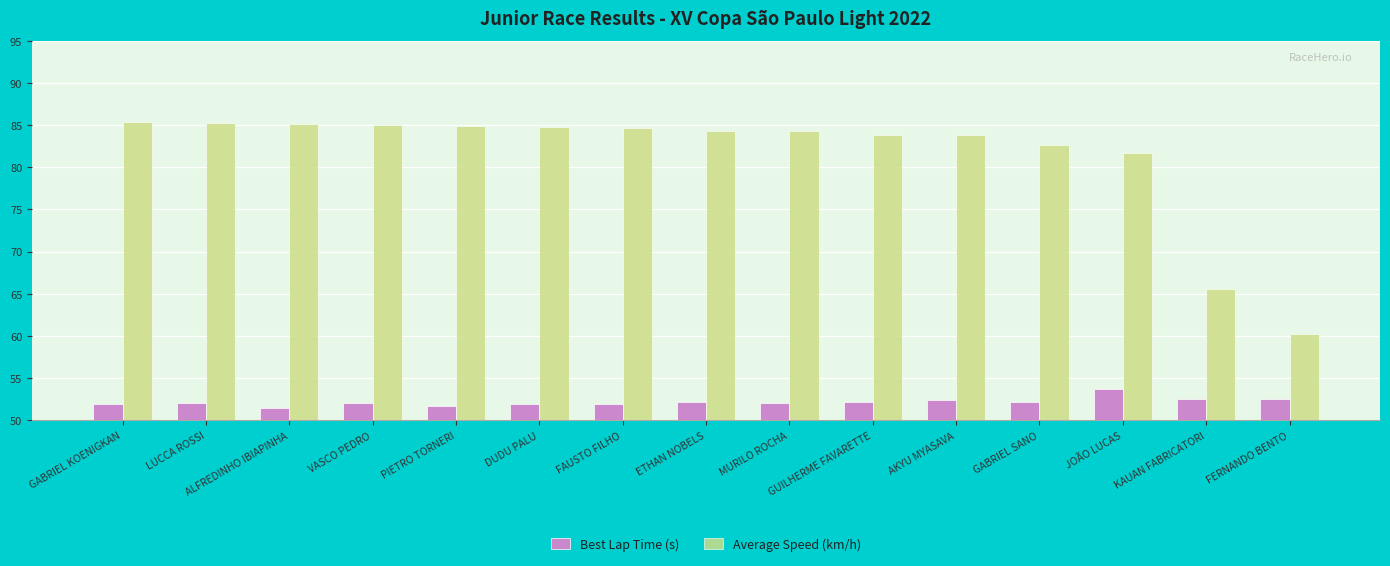

What is the average value of the Best Lap Time (s) series?

52.2